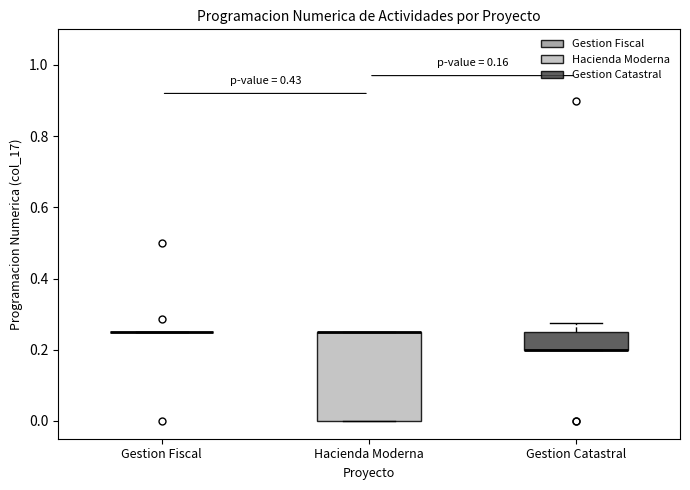

Reading left to right, transcribe this box plot: for each box, give where its median line is, the range the box spans, and where its two whiskers end, as read against the y-axis. The values are not printed on the chart, so give them approximately, as read against the axis.

Gestion Fiscal: box collapsed to a line at 0.26, whiskers 0.26 to 0.26
Hacienda Moderna: median 0.26 (drawn on the box's upper edge), box 0.00 to 0.26, whiskers 0.00 to 0.26
Gestion Catastral: median 0.20 (drawn on the box's lower edge), box 0.20 to 0.26, whiskers 0.20 to 0.28